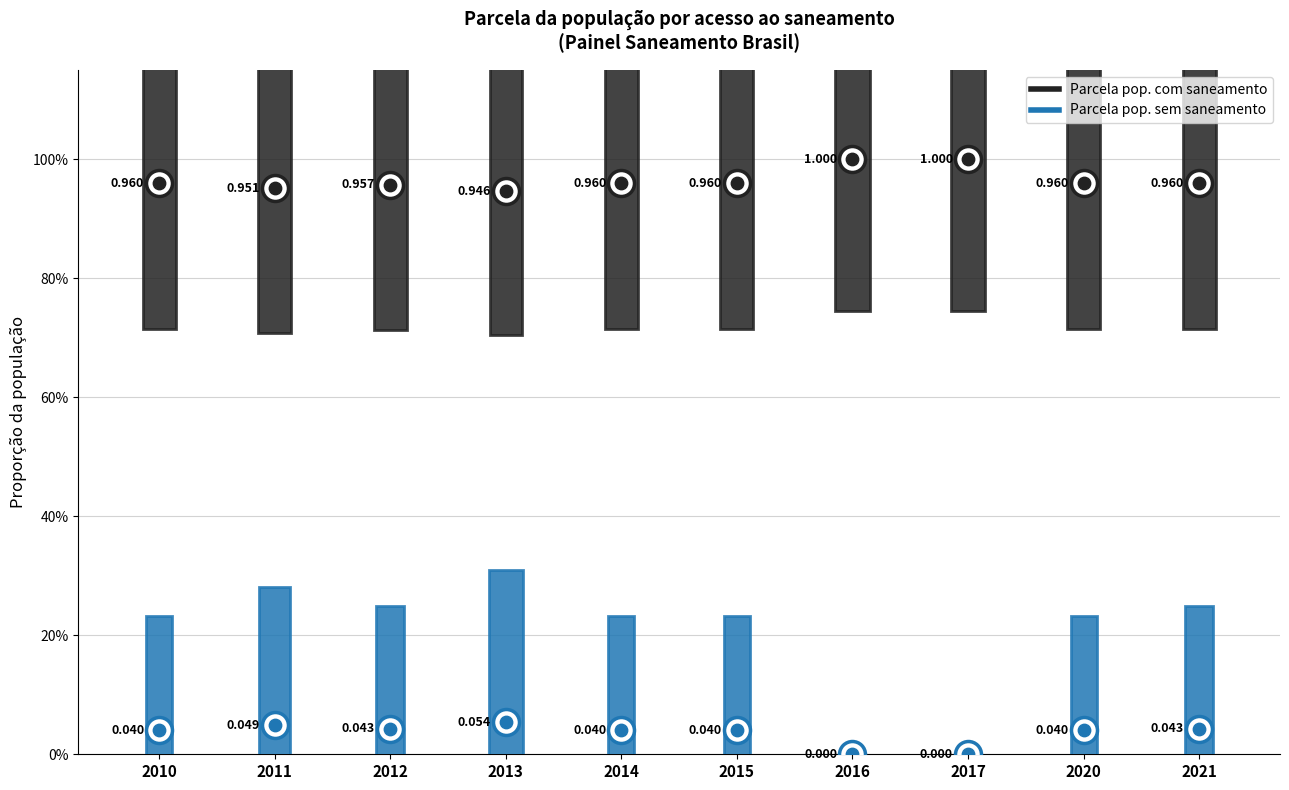

At which category is the sum across all series the highest?

2021